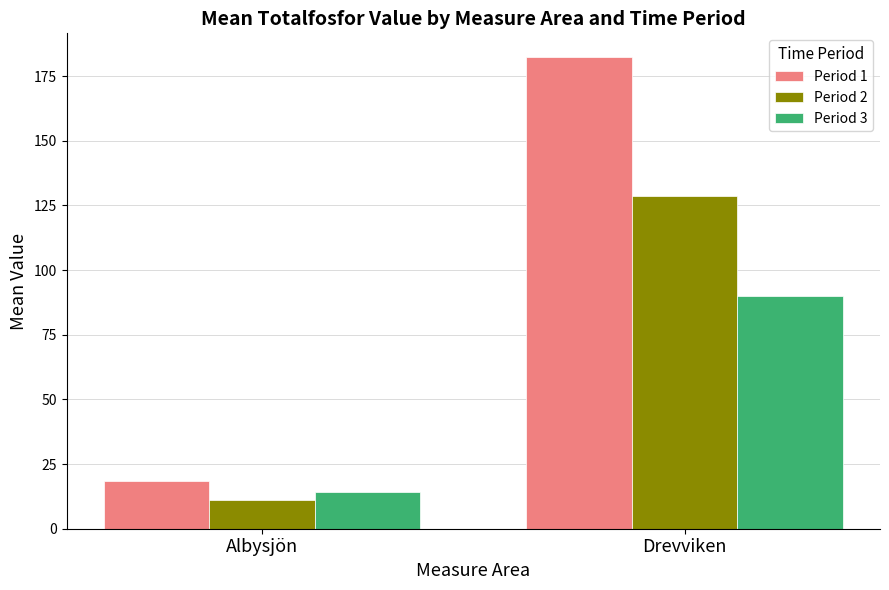

At which category is the sum across all series the highest?

Drevviken